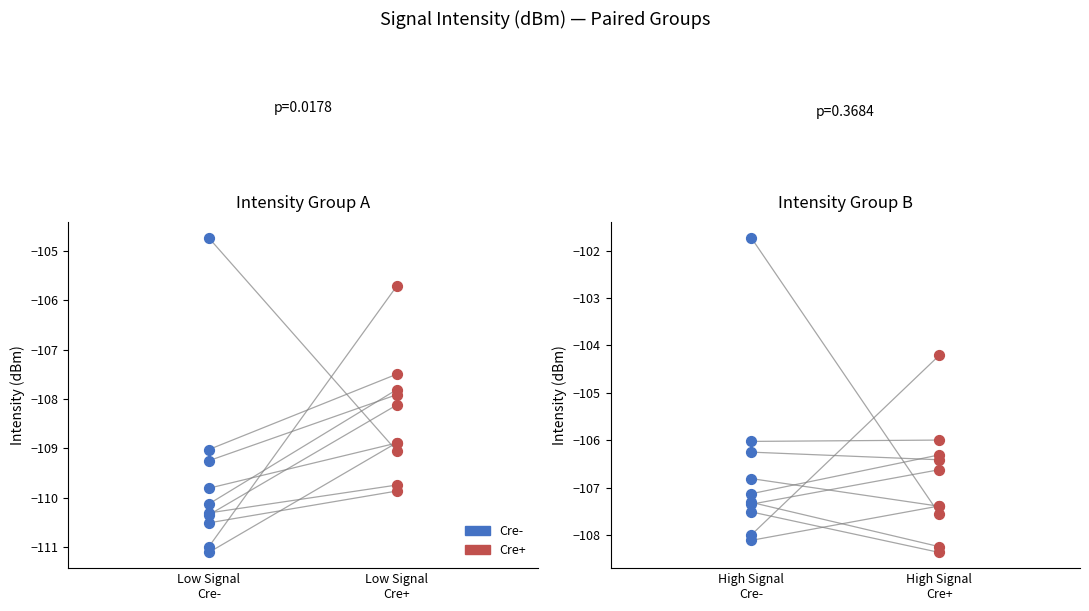

Is the value of Cre- at 4 greater than the value of Cre+ at 7?

No